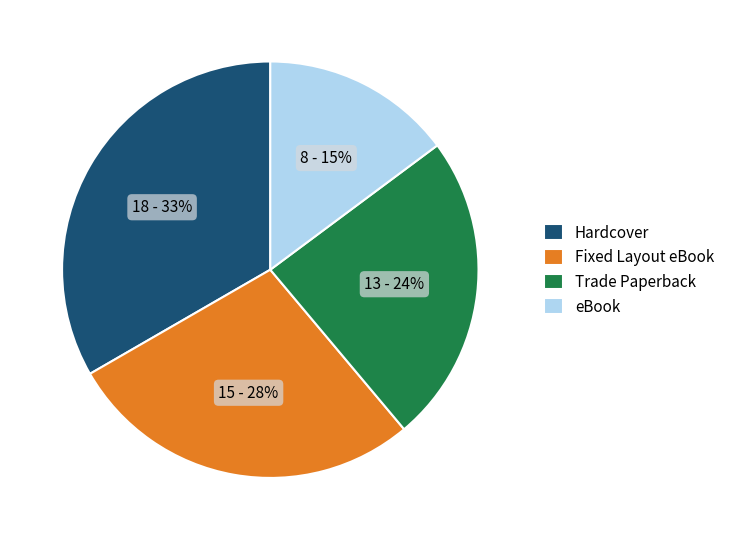

To the nearest percent, what is the combined percentage of Hardcover and Fixed Layout eBook?

61%